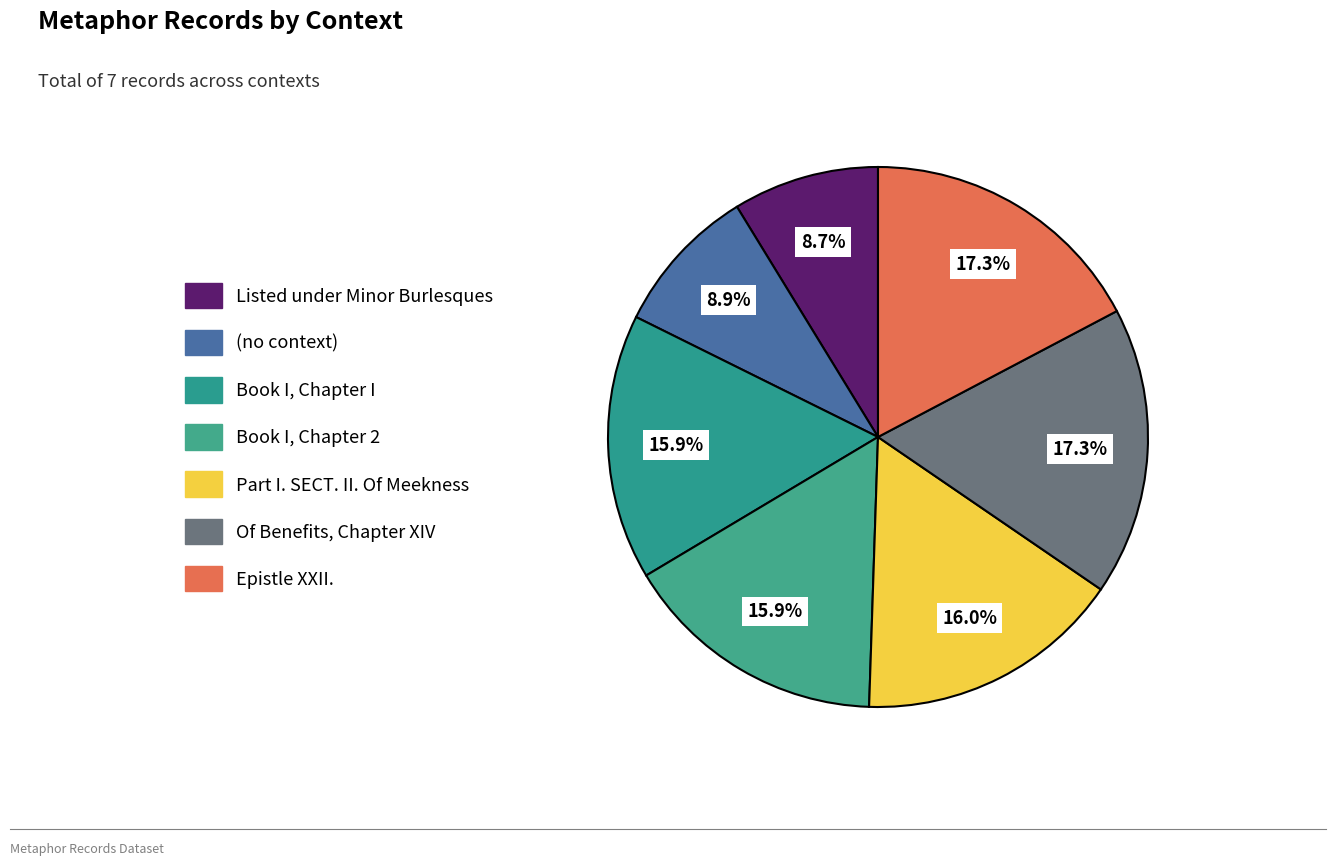

Rank the categories by value from highest to lowest.

Epistle XXII., Of Benefits, Chapter XIV, Part I. SECT. II. Of Meekness, Book I, Chapter 2, Book I, Chapter I, (no context), Listed under Minor Burlesques